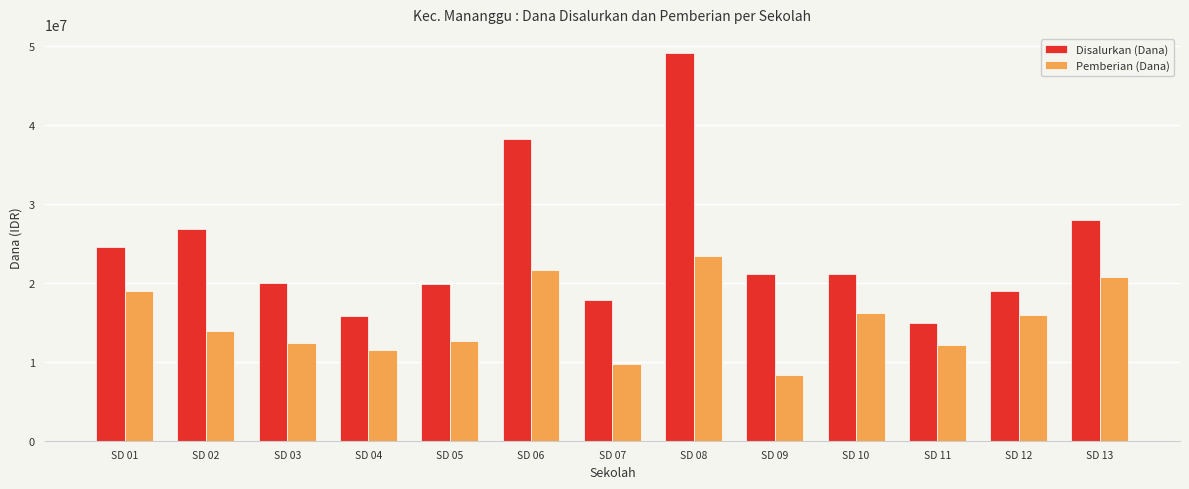

What is the sum of the Disalurkan (Dana) values at SD 08 and SD 12?

67950000